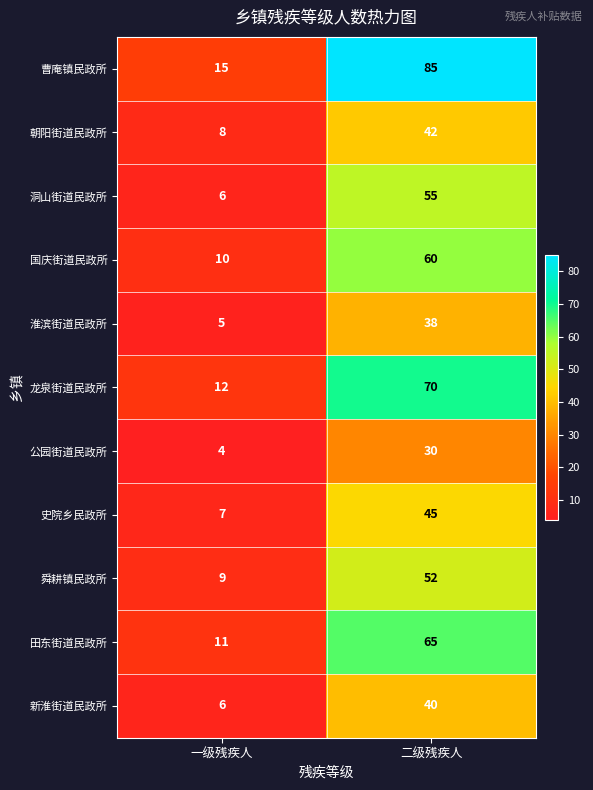

What is the sum of the 公园街道民政所 values at 二级残疾人 and 一级残疾人?

34